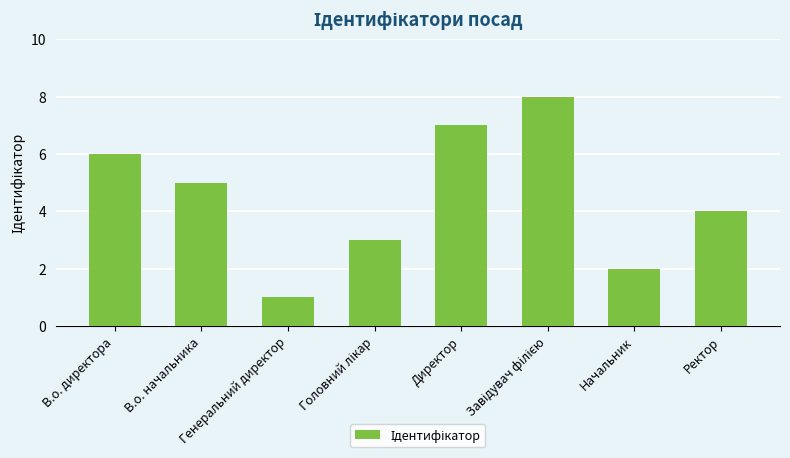

What is the greatest value displayed?

8